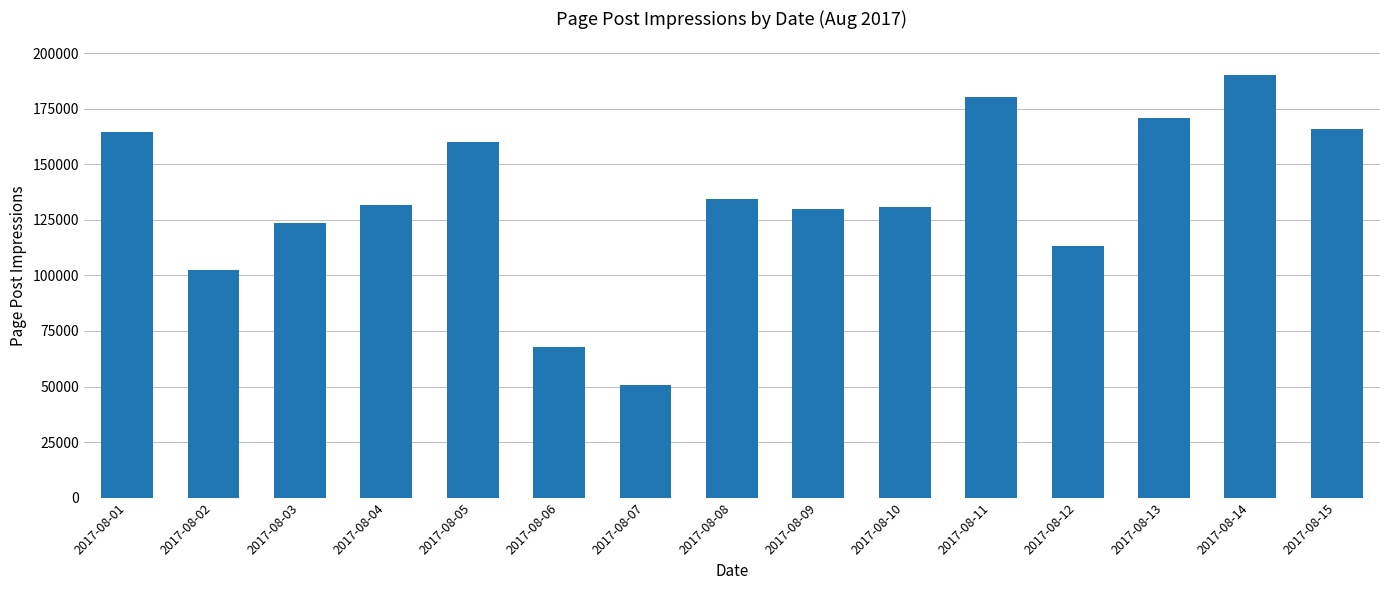

What is the value of the 11th bar from the left?

180126